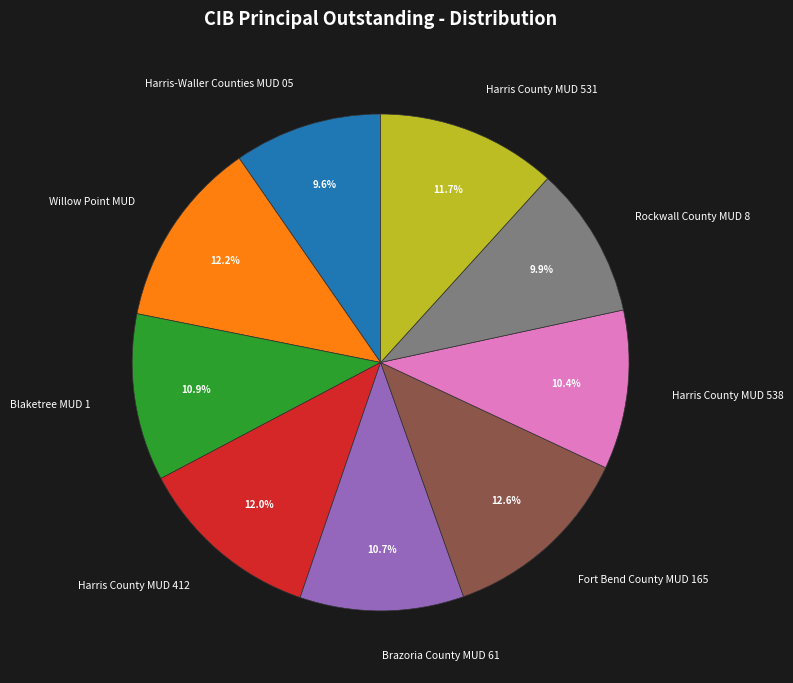

What percentage is NOT represented by Brazoria County MUD 61?

89.3%